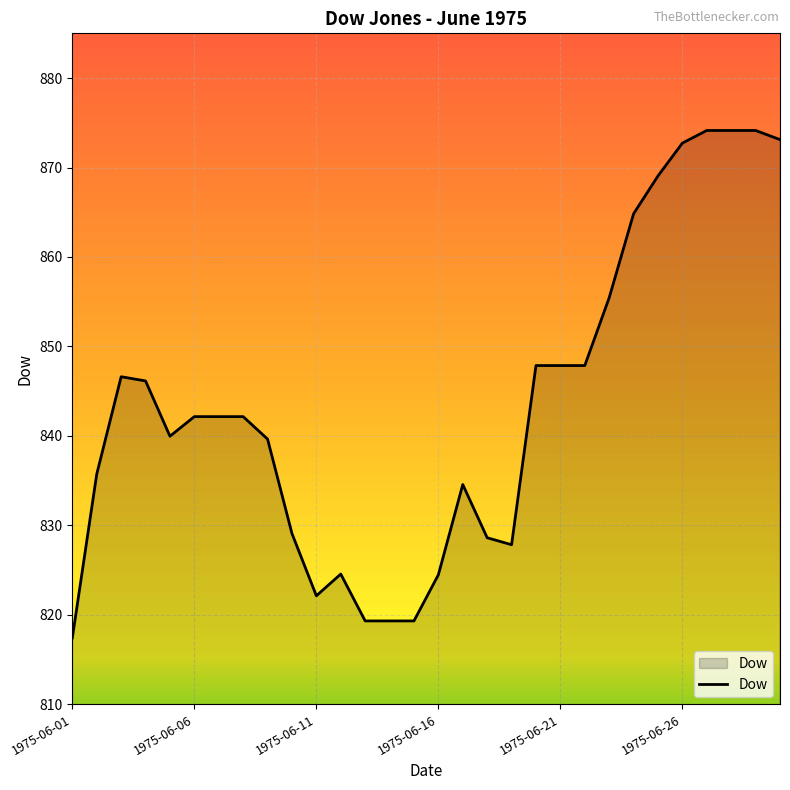

What is the difference between the maximum and minimum values?

56.7